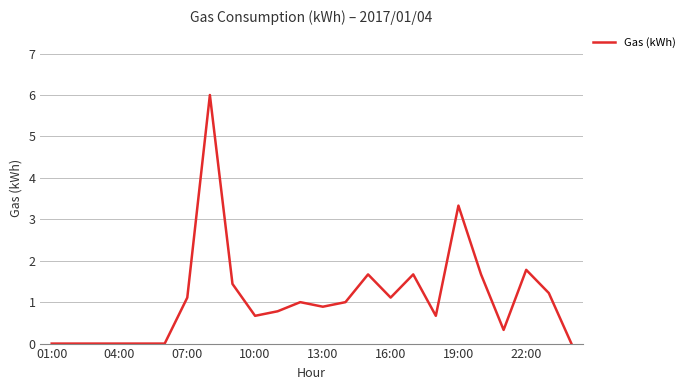

What is the greatest value displayed?

6.0